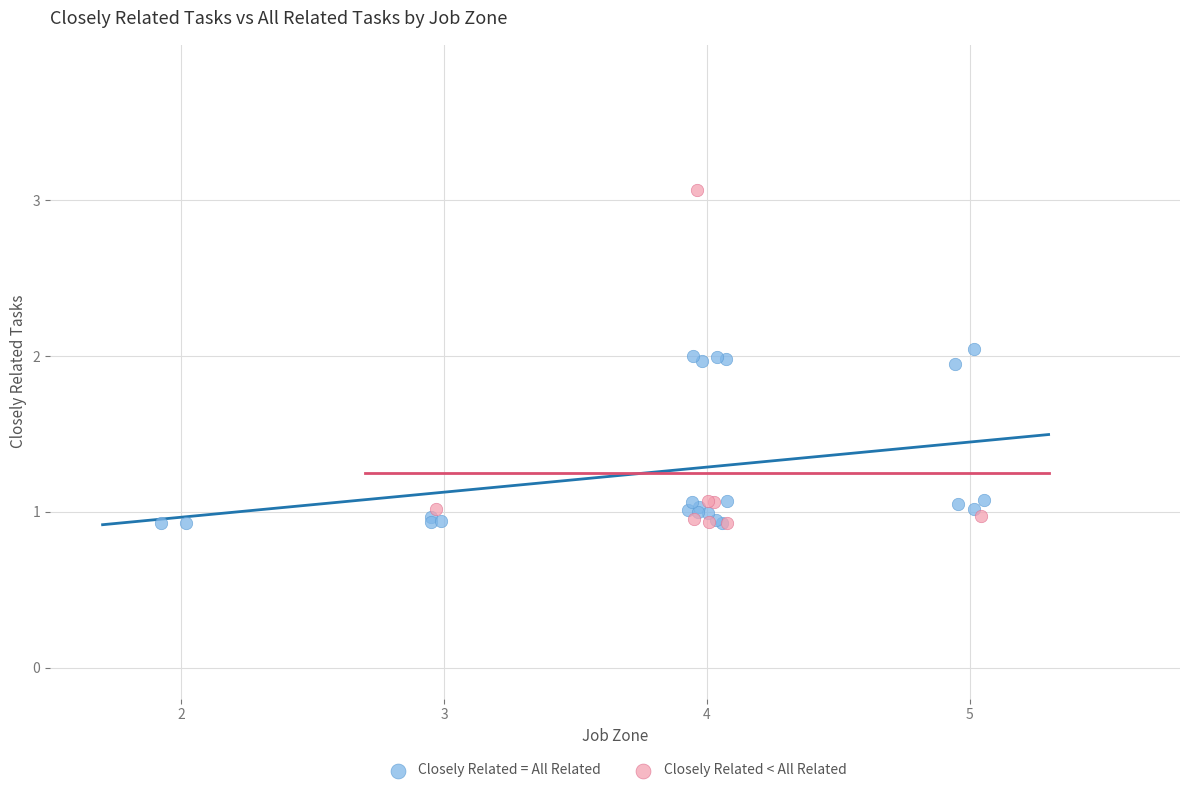

What are all the series names shown in the legend?

Closely Related = All Related, Closely Related < All Related